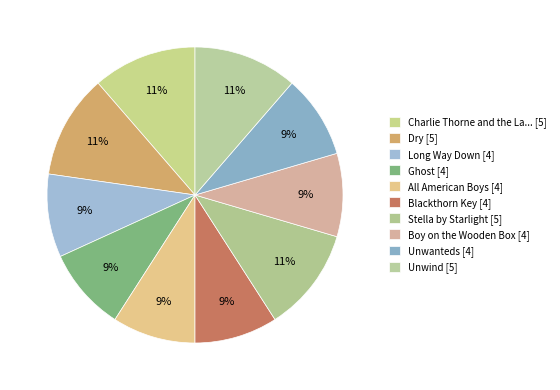

Rank the categories by value from lowest to highest.

Long Way Down, Ghost, All American Boys, Blackthorn Key, Boy on the Wooden Box, Unwanteds, Charlie Thorne and the Last Equation, Dry, Stella by Starlight, Unwind